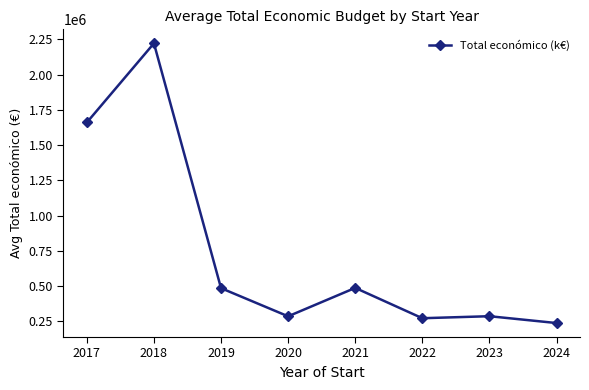

How many lines are shown in the chart?

1